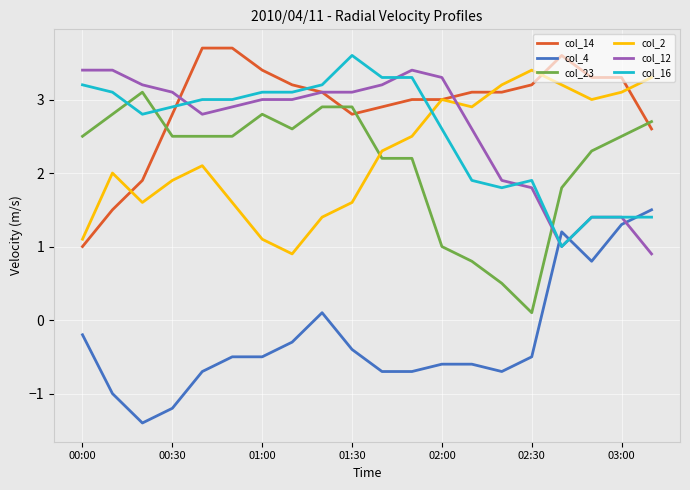

How many values in col_4 are above zero?

5